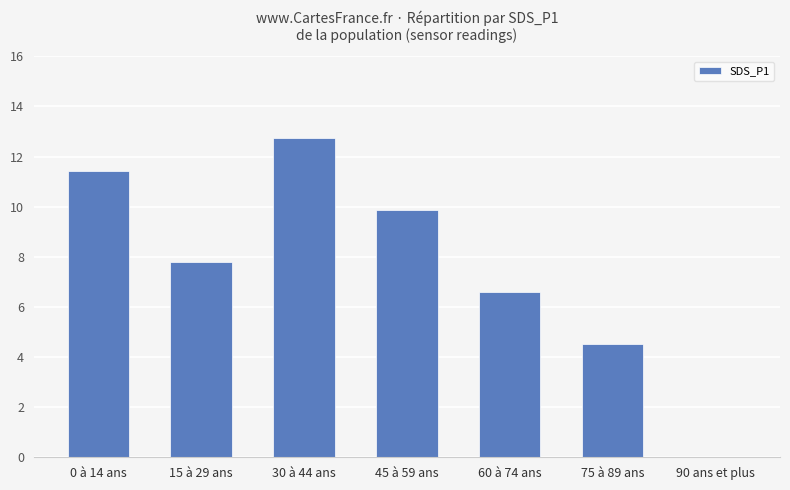

The chart shows a value of 11.4 at 0 à 14 ans. True or false?

True